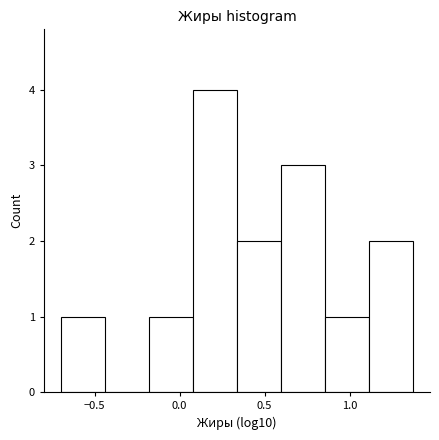

Reading left to right, transcribe this chart: for each bar, give the range it covers on the x-axis and its height. Neither the bar edges nor the heights are printed on the chart, so give them approximately, as read against the axes.

-0.70 to -0.45: 1
-0.45 to -0.20: 0
-0.20 to 0.10: 1
0.10 to 0.35: 4
0.35 to 0.60: 2
0.60 to 0.85: 3
0.85 to 1.10: 1
1.10 to 1.35: 2